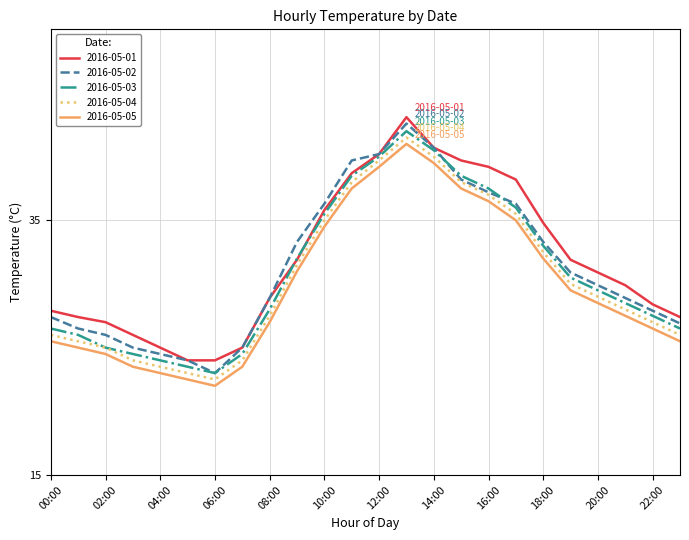

List the series in order of their overall mean, highest first.

2016-05-01, 2016-05-02, 2016-05-03, 2016-05-04, 2016-05-05